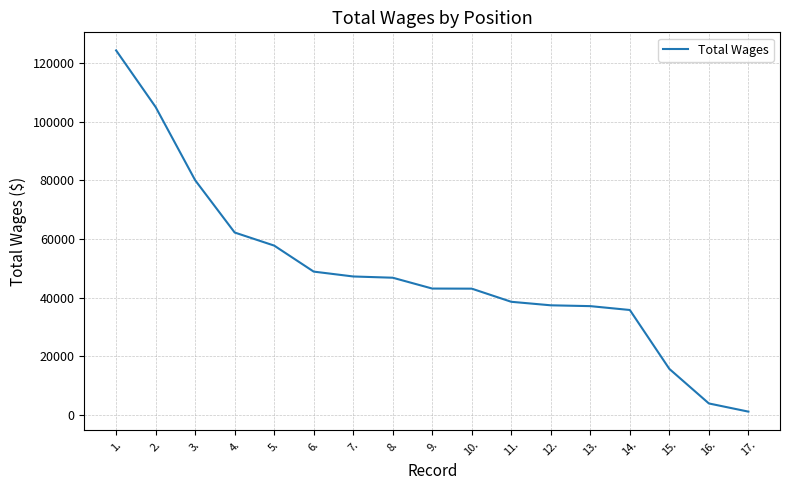

What is the greatest value displayed?

124256